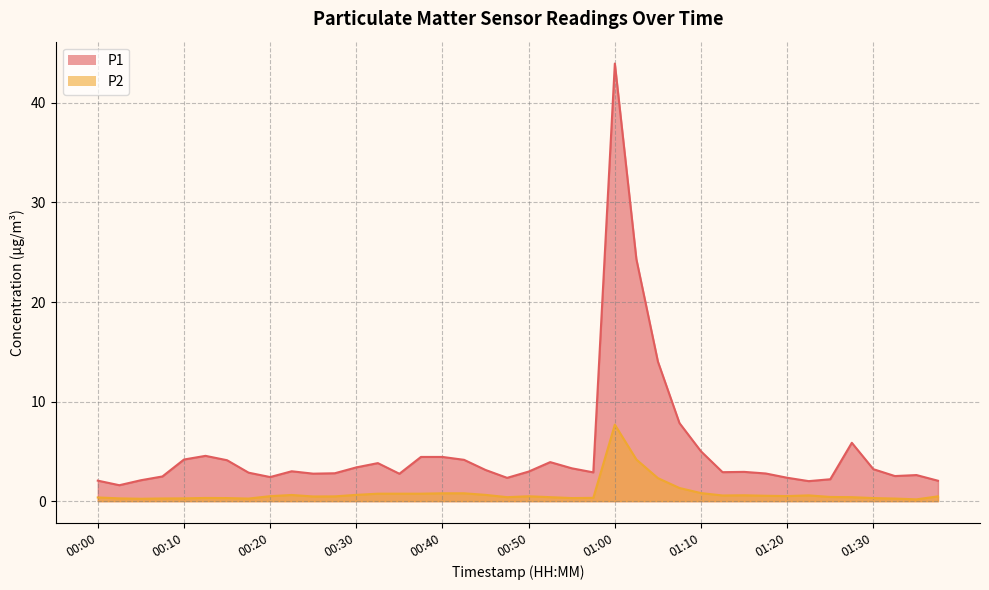

In P2, how many points are lower than both neighbors (excluding endpoints)?

8